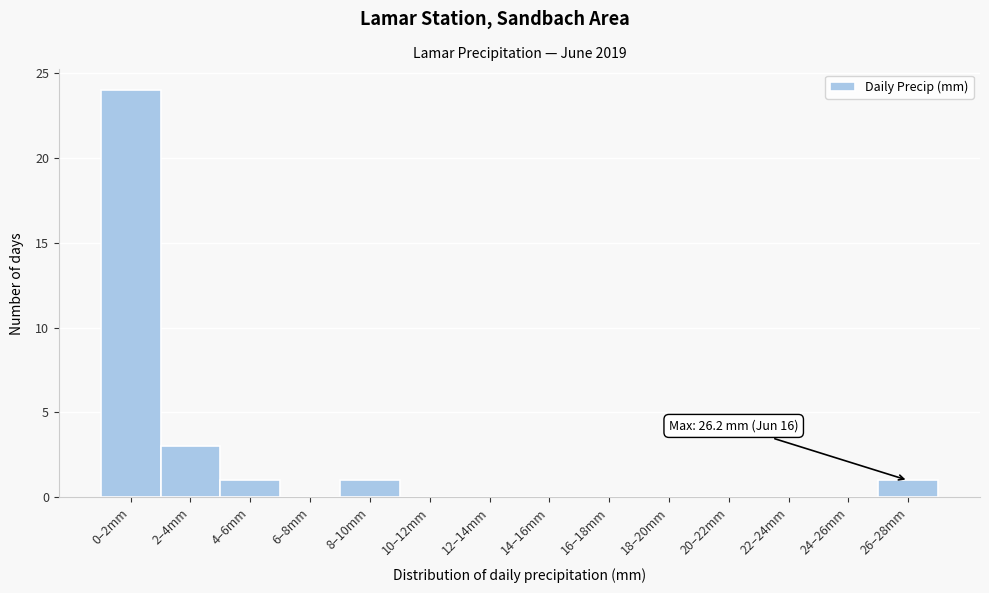

Reading left to right, what are all the values shown in this chart?

0–2mm=24	2–4mm=3	4–6mm=1	6–8mm=0	8–10mm=1	10–12mm=0	12–14mm=0	14–16mm=0	16–18mm=0	18–20mm=0	20–22mm=0	22–24mm=0	24–26mm=0	26–28mm=1